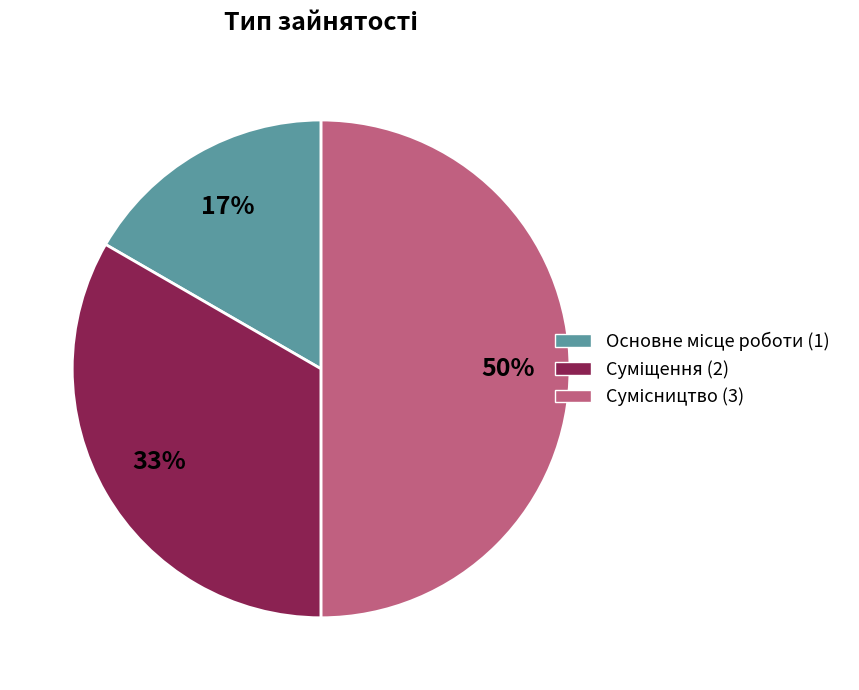

To the nearest percent, what is the average slice percentage?

33%